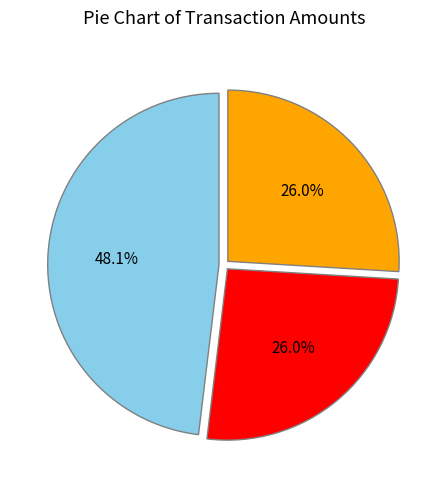

Is there any slice that represents more than half of the pie?

No